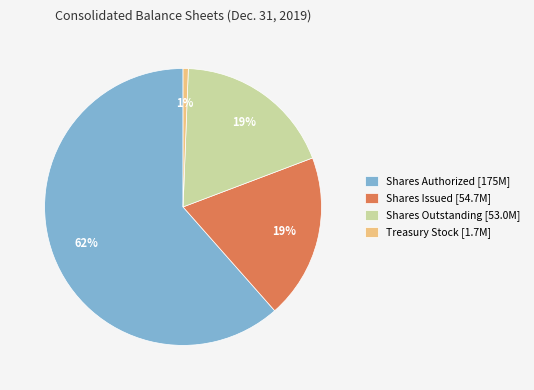

True or false: Treasury Stock [1.7M] accounts for 11% of the total.

False